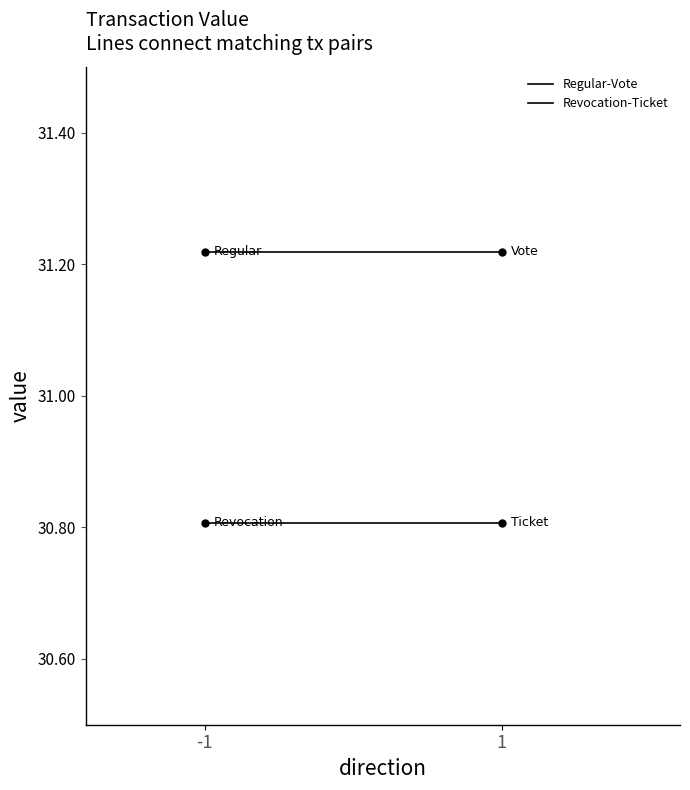

What is the approximate value of Revocation-Ticket at -1?

30.8